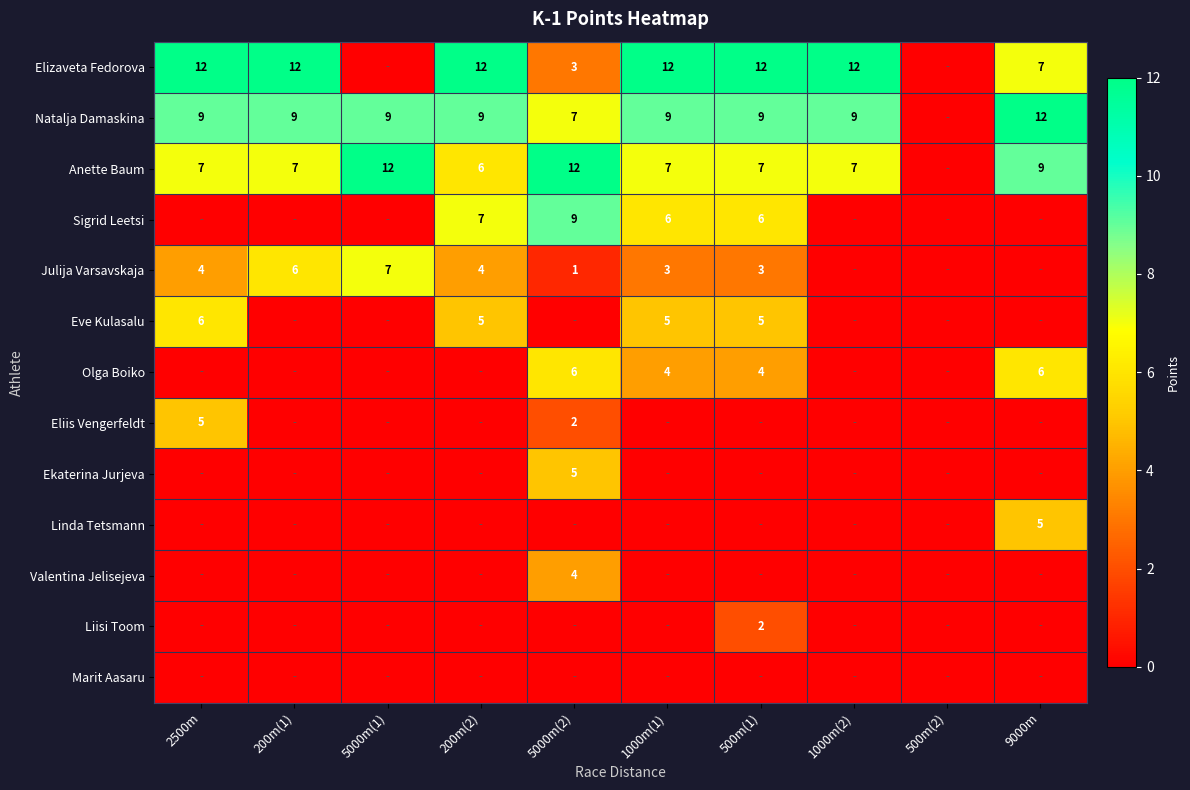

Is it true that Sigrid Leetsi equals 7 at 200m(2)?

True